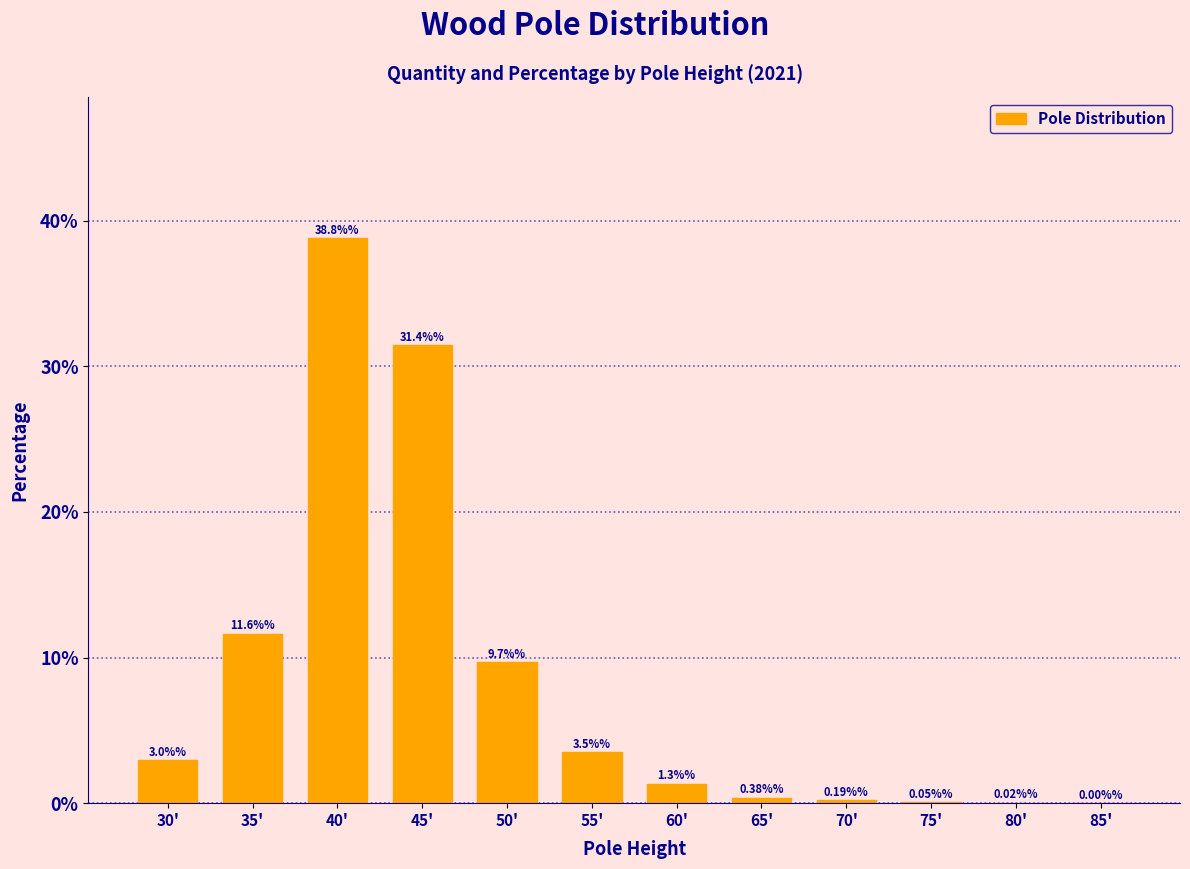

What is the change in value from 55' to 70'?

-3.3